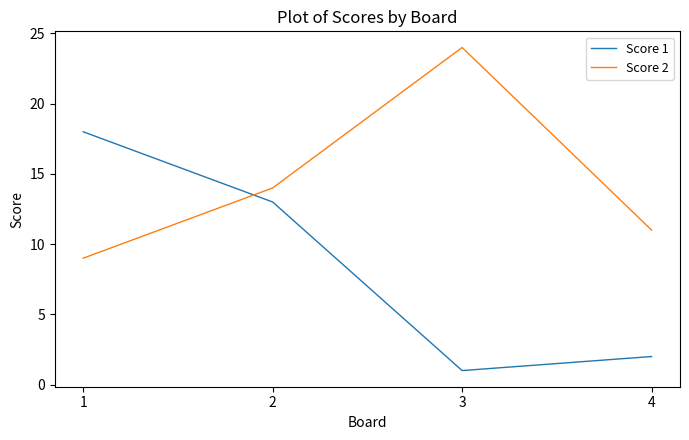

Does the chart have visible grid lines?

No